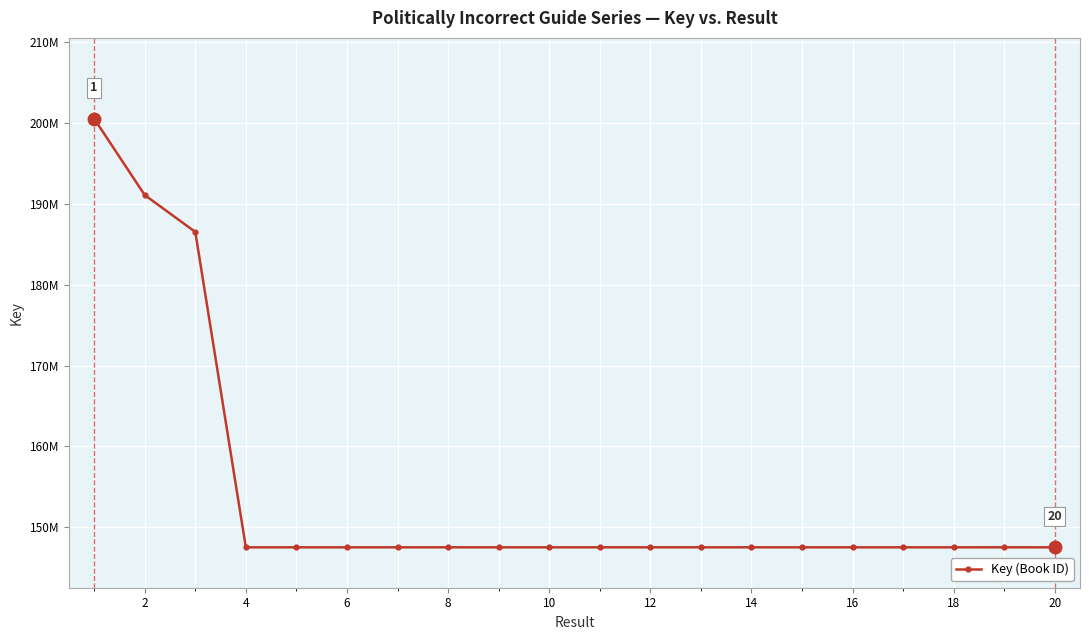

Is this an area chart (filled region under the line)?

No